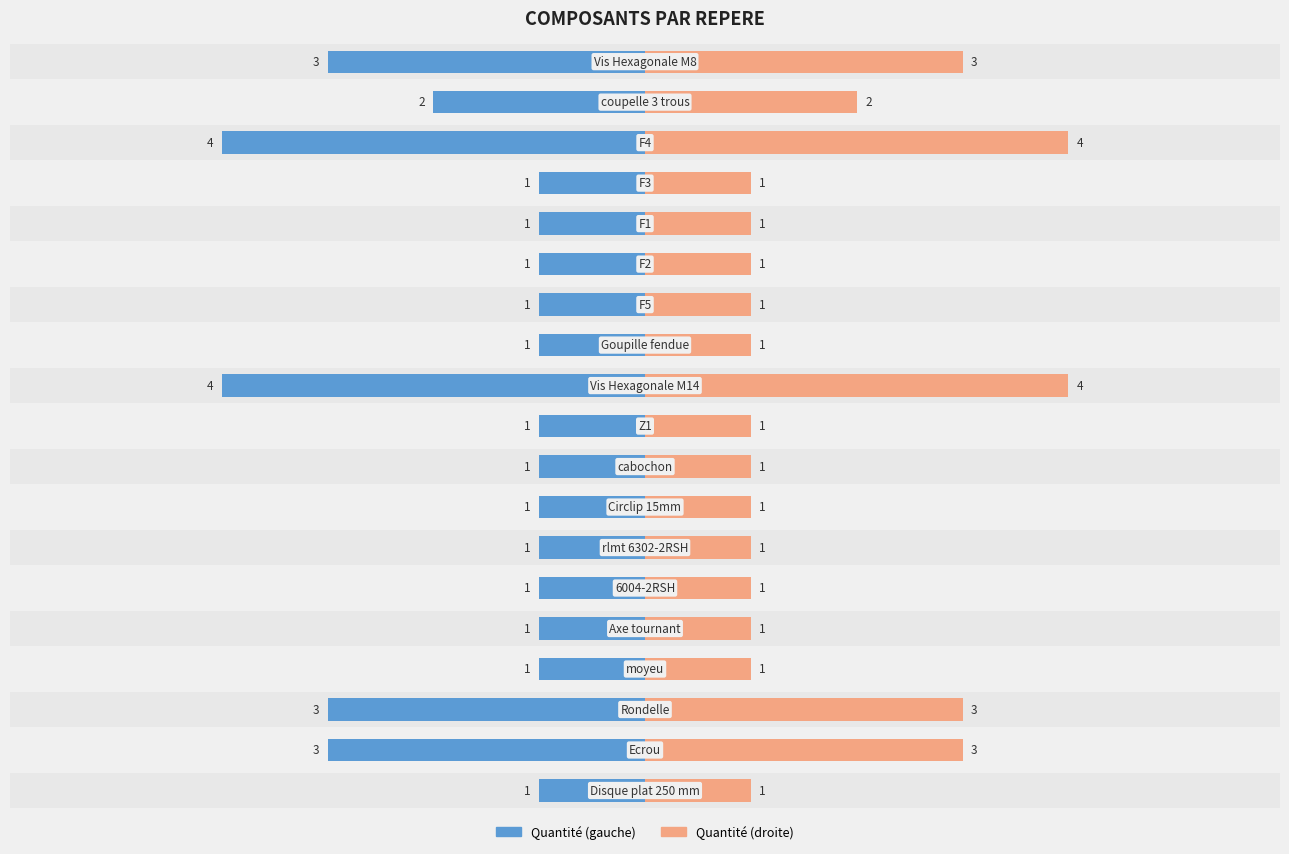

What is the value of the Quantité (gauche) bar at the 17th from the left?

-4